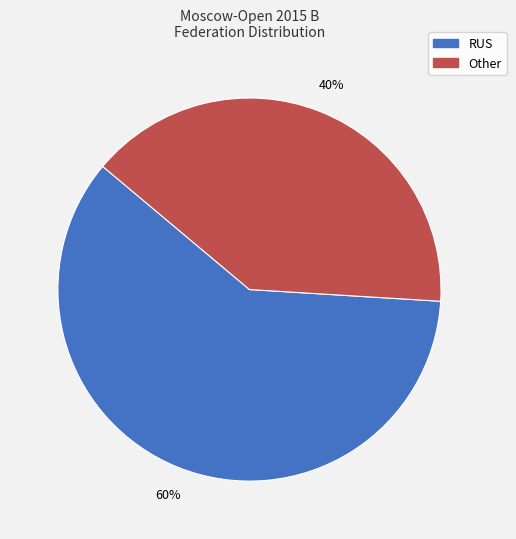

Count the number of slices in the pie.

2